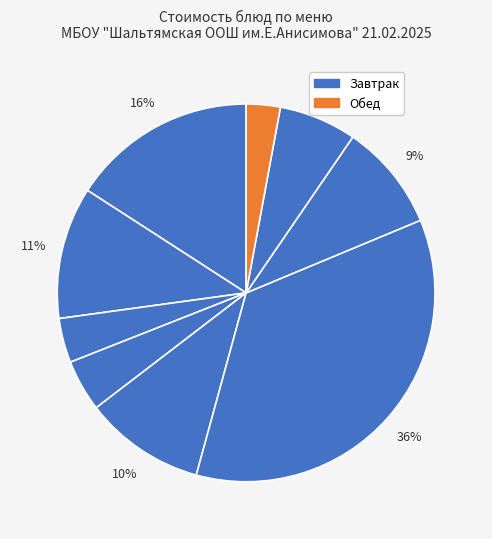

How many slices are in this pie chart?

9